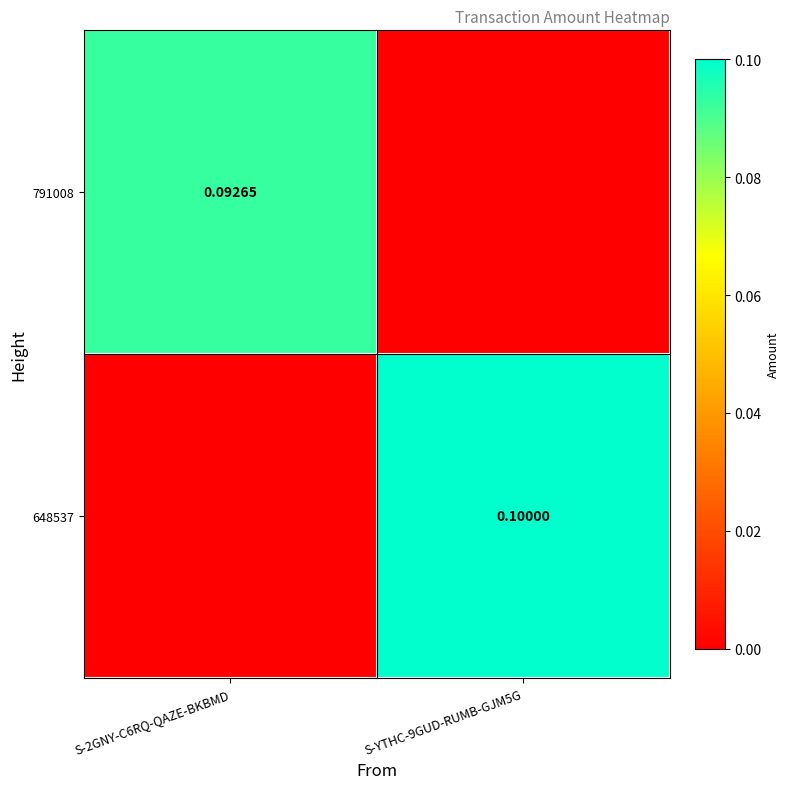

Is the value of 648537 at S-YTHC-9GUD-RUMB-GJM5G greater than the value of 791008 at S-2GNY-C6RQ-QAZE-BKBMD?

Yes